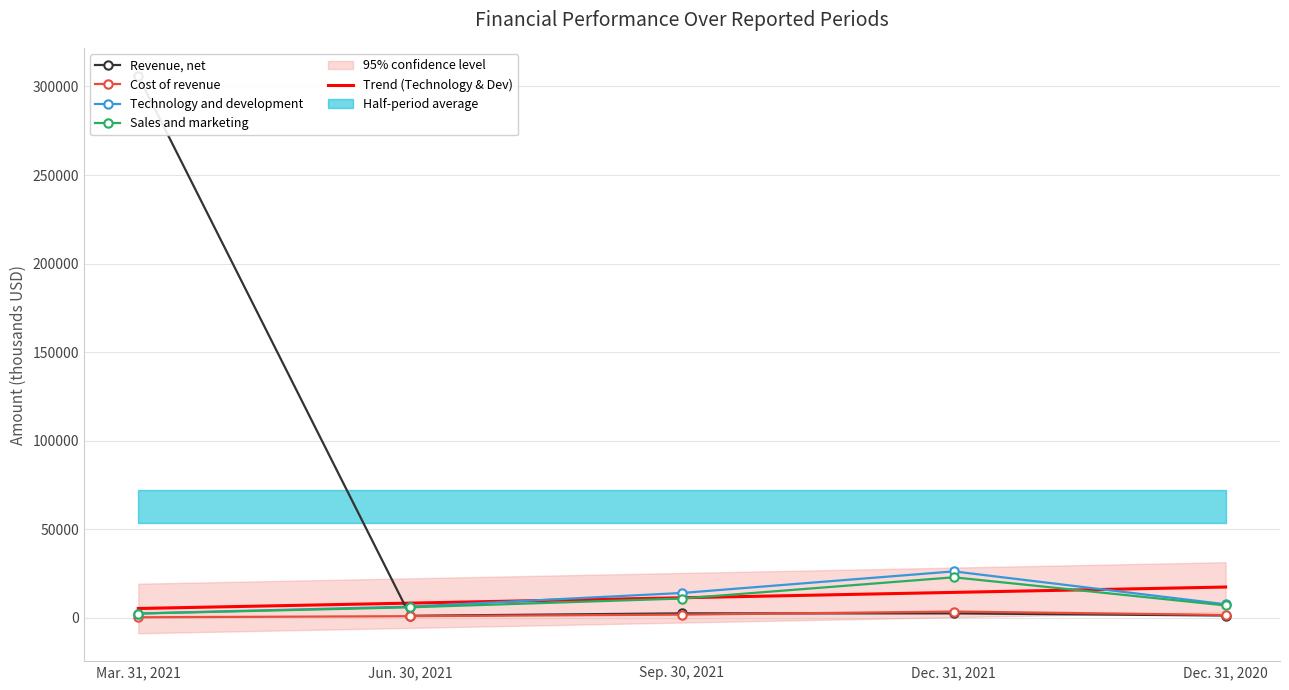

How many lines are shown in the chart?

4